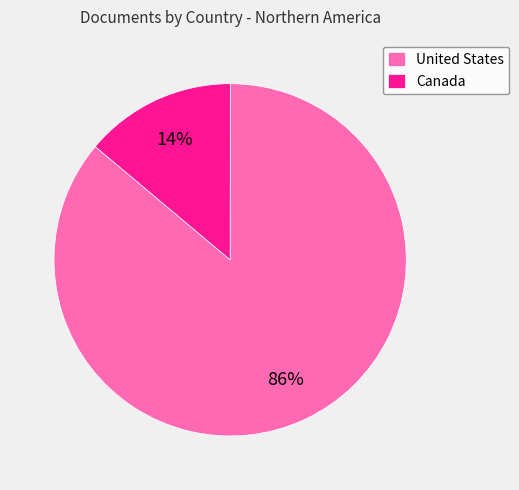

Which slice is the smallest?

Canada